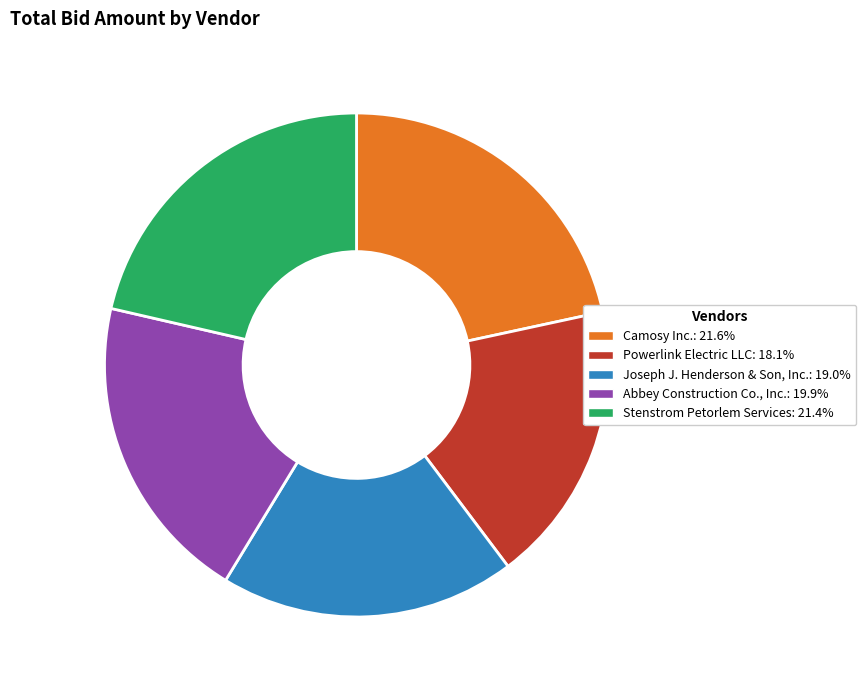

Between Abbey Construction Co., Inc. and Joseph J. Henderson & Son, Inc., which is larger?

Abbey Construction Co., Inc.